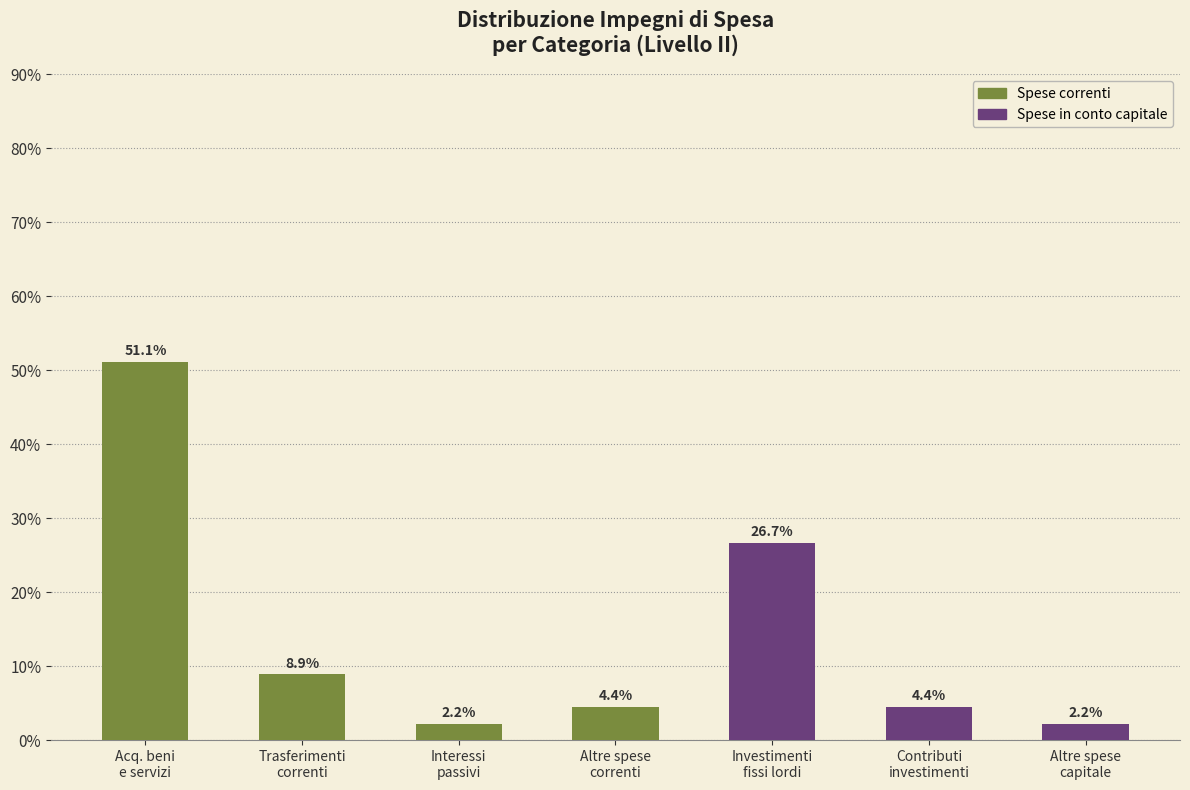

The Spese correnti series shows 0.0 at Altre spese
capitale. True or false?

True